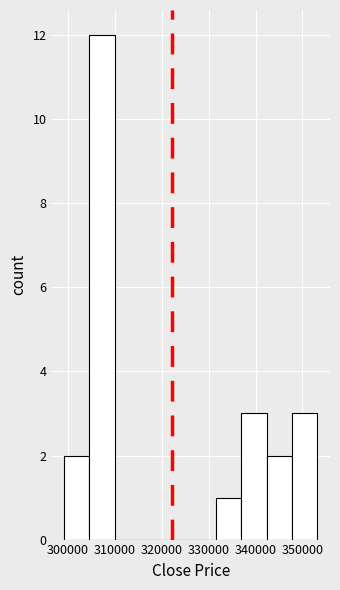

Reading left to right, list every bar in this chart as the range it spans on the x-axis followed by its height. Neither the bar edges nor the heights are printed on the chart, so give them approximately, as read against the axes.

299000 to 305000: 2
305000 to 310000: 12
310000 to 315000: 0
315000 to 321000: 0
321000 to 326000: 0
326000 to 332000: 0
332000 to 337000: 1
337000 to 342000: 3
342000 to 348000: 2
348000 to 353000: 3